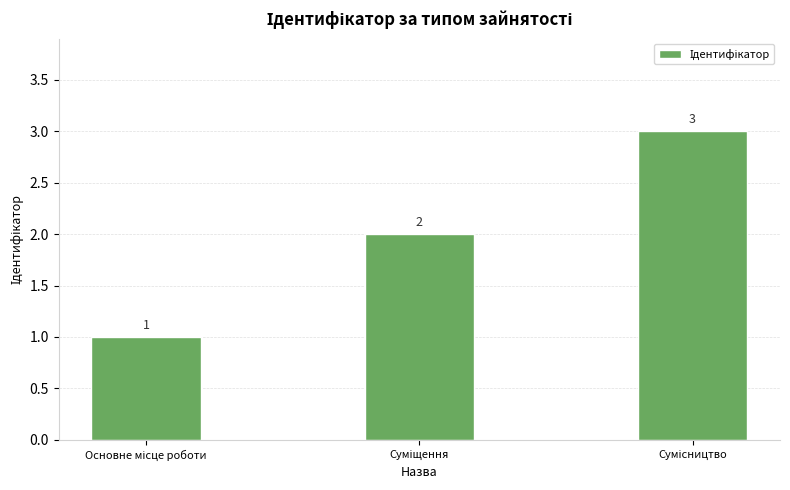

What is the greatest value displayed?

3